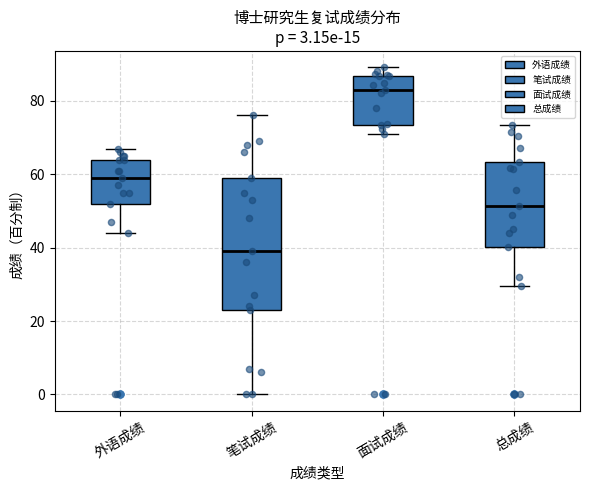

Which box's median line is the highest?

面试成绩